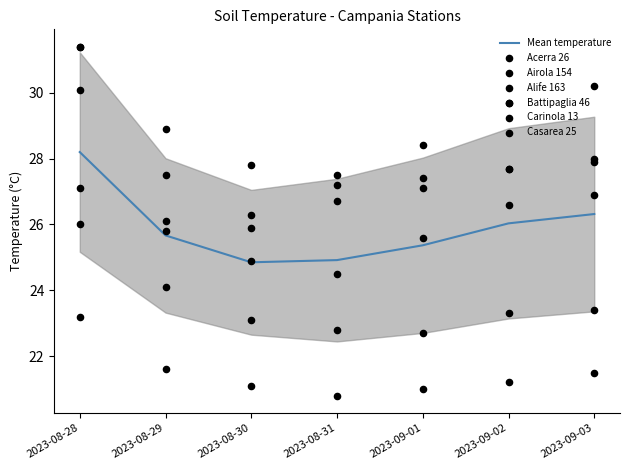

Which series contains the lowest Y value?

Carinola 13